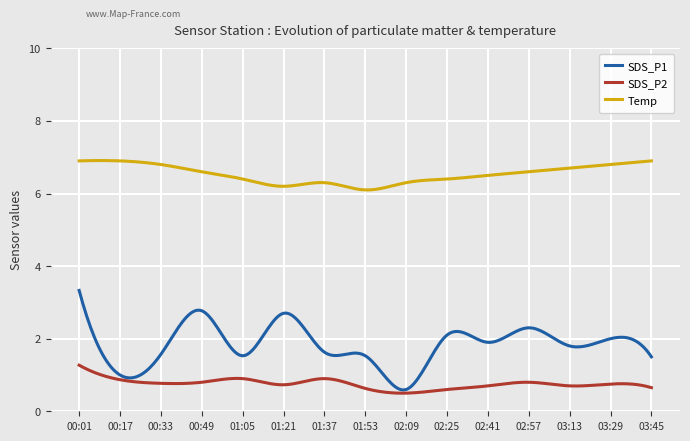

What is the minimum value shown in the chart?

0.5